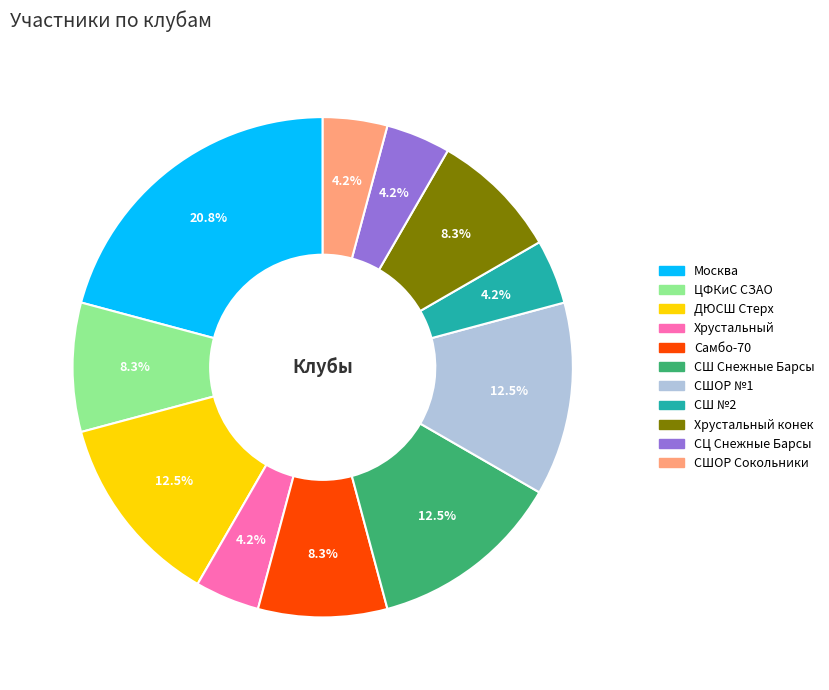

Does any single category account for the majority?

No